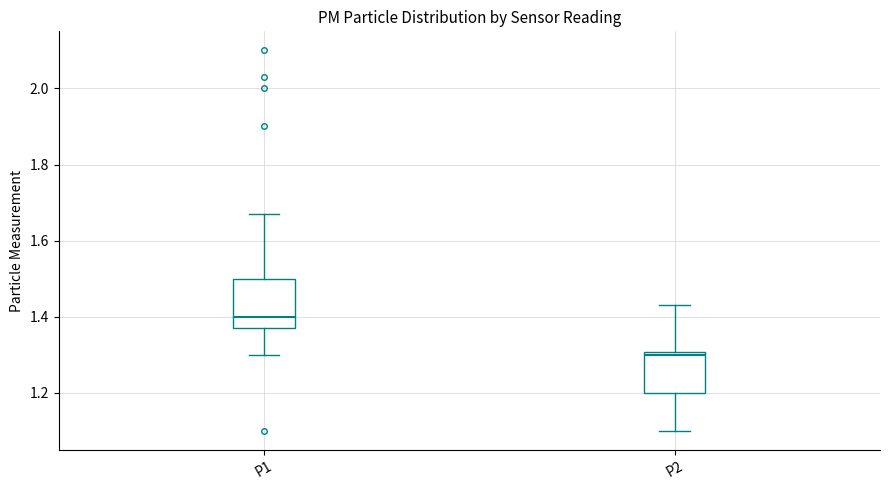

Reading left to right, read every box against the y-axis: the position of its median line, the range the box covers, and the ends of its whiskers. The values are not printed on the chart, so give them approximately, as read against the axis.

P1: median 1.40, box 1.38 to 1.50, whiskers 1.30 to 1.68
P2: median 1.30 (just below the box's upper edge), box 1.20 to 1.30, whiskers 1.10 to 1.44